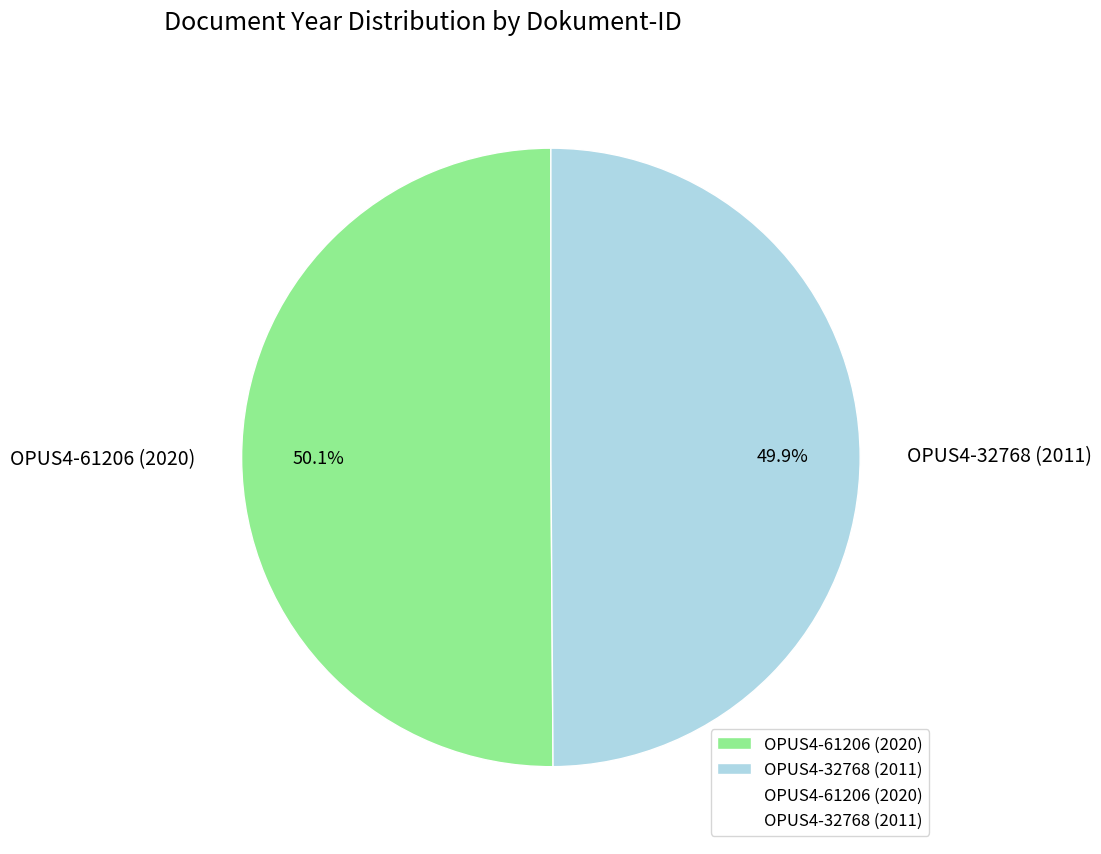

How much of the chart is everything except OPUS4-32768 (2011)?

50.1%